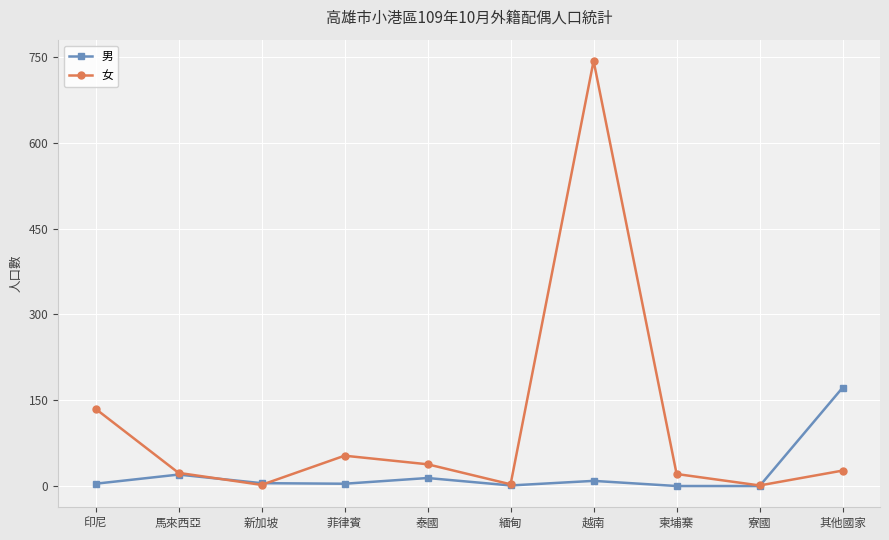

How many interior local peaks does the 女 series have?

2